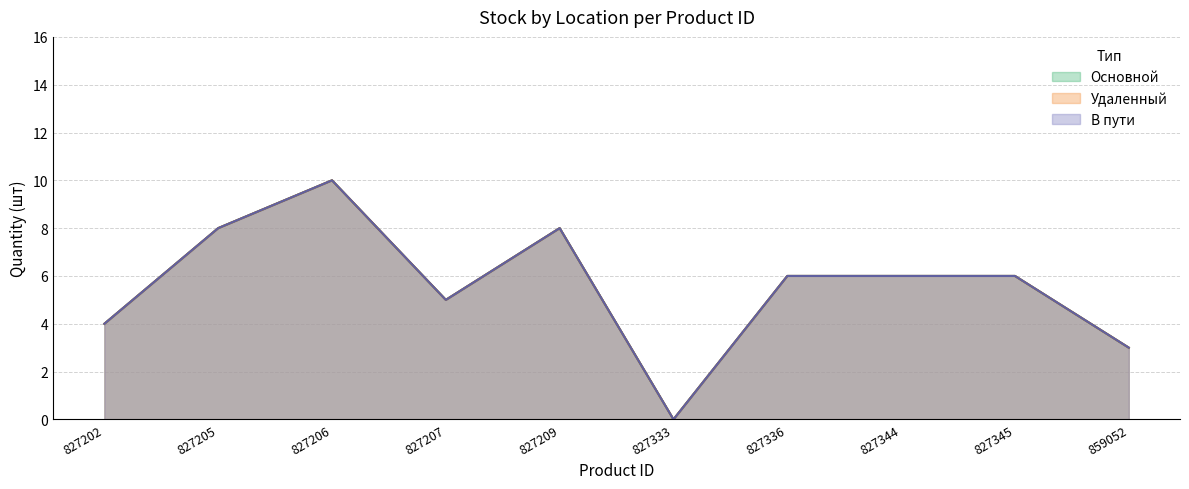

What are all the series names shown in the legend?

Основной, Удаленный, В пути